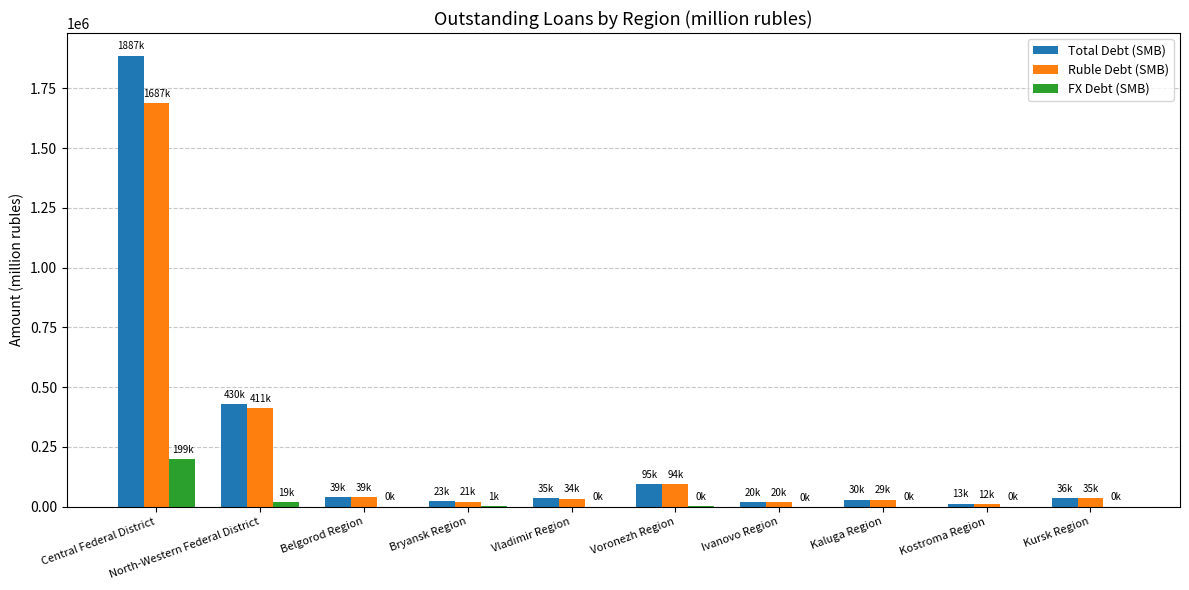

At which label is Ruble Debt (SMB) closest to 850164?

North-Western Federal District